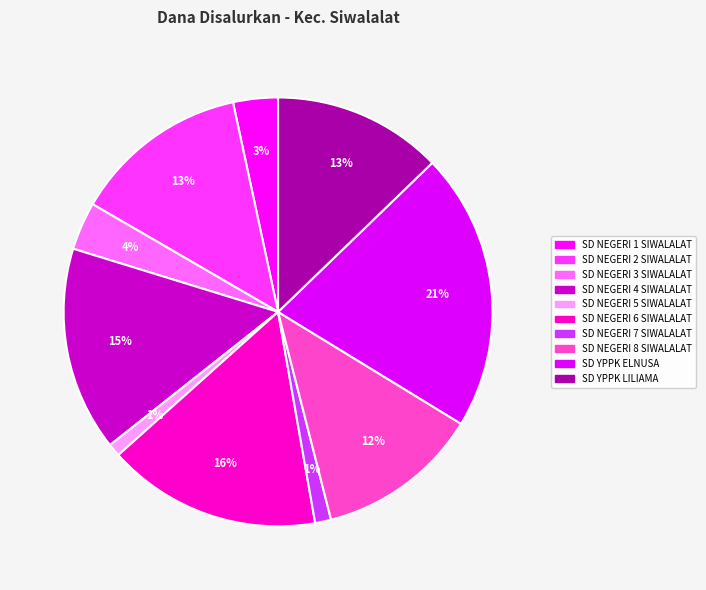

To the nearest percent, what is the difference between the SD NEGERI 5 SIWALALAT and SD NEGERI 1 SIWALALAT slice percentages?

2%